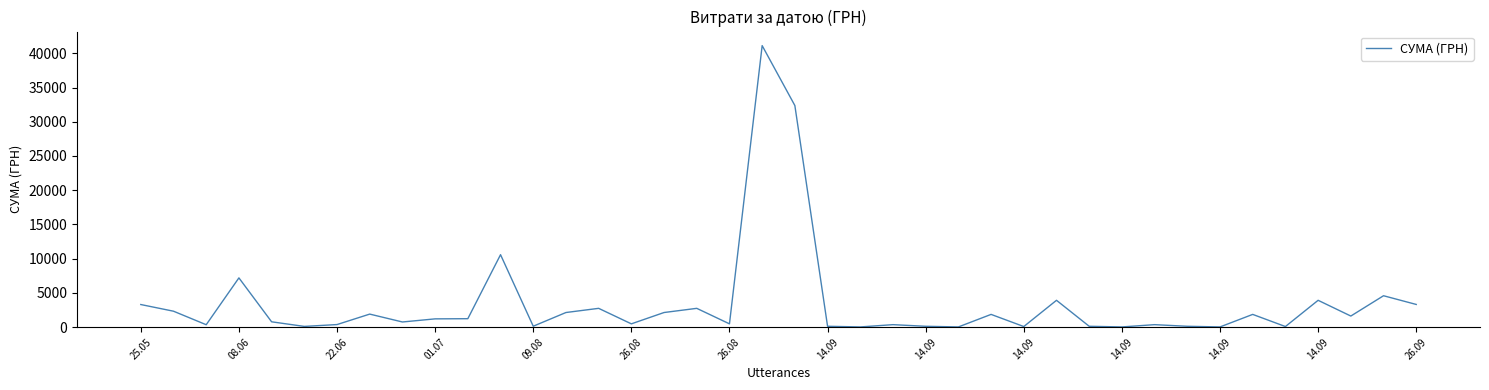

What is the difference between the maximum and minimum values?

41089.4